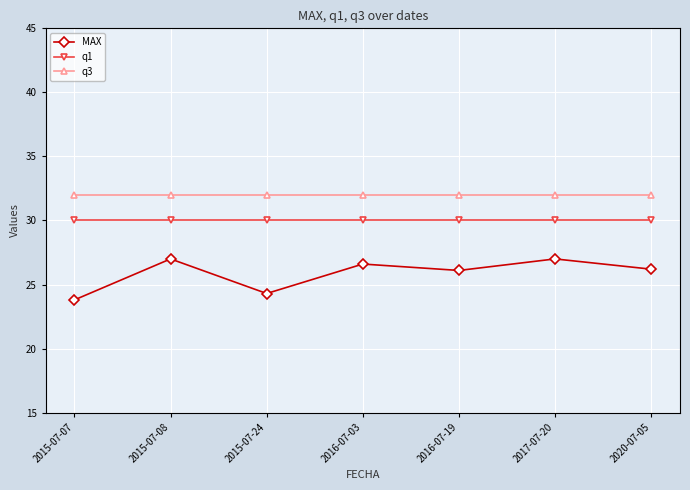

True or false: MAX and q3 intersect in this chart.

False